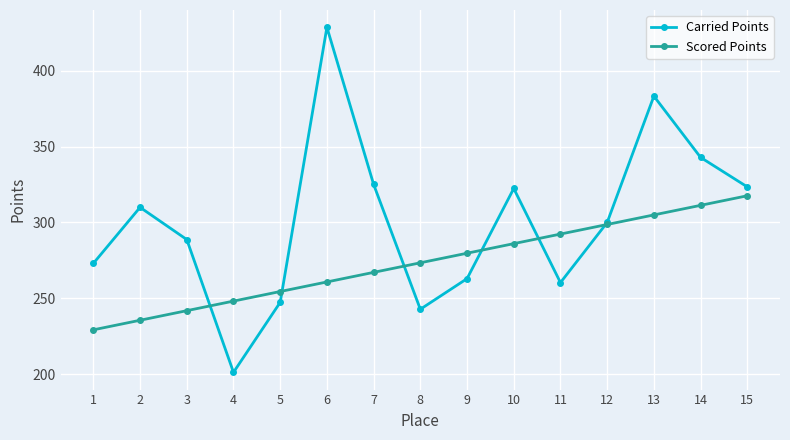

Reading right to left, transcribe all the data shown in this chart.

Carried Points: 323.5	342.9	383.3	300.0	260.4	322.4	263.0	242.8	325.1	428.6	247.4	201.3	288.8	310.0	273.1
Scored Points: 317.6	311.3	305.0	298.7	292.4	286.1	279.8	273.4	267.1	260.8	254.5	248.2	241.9	235.6	229.3